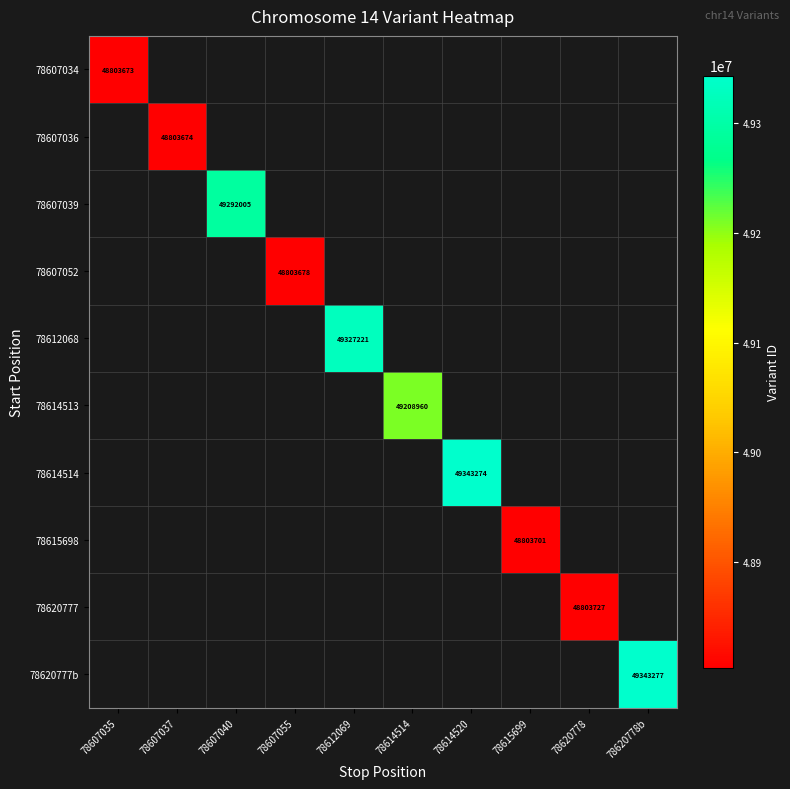

Is it true that 78607034 equals 32484028 at 78614514?

False